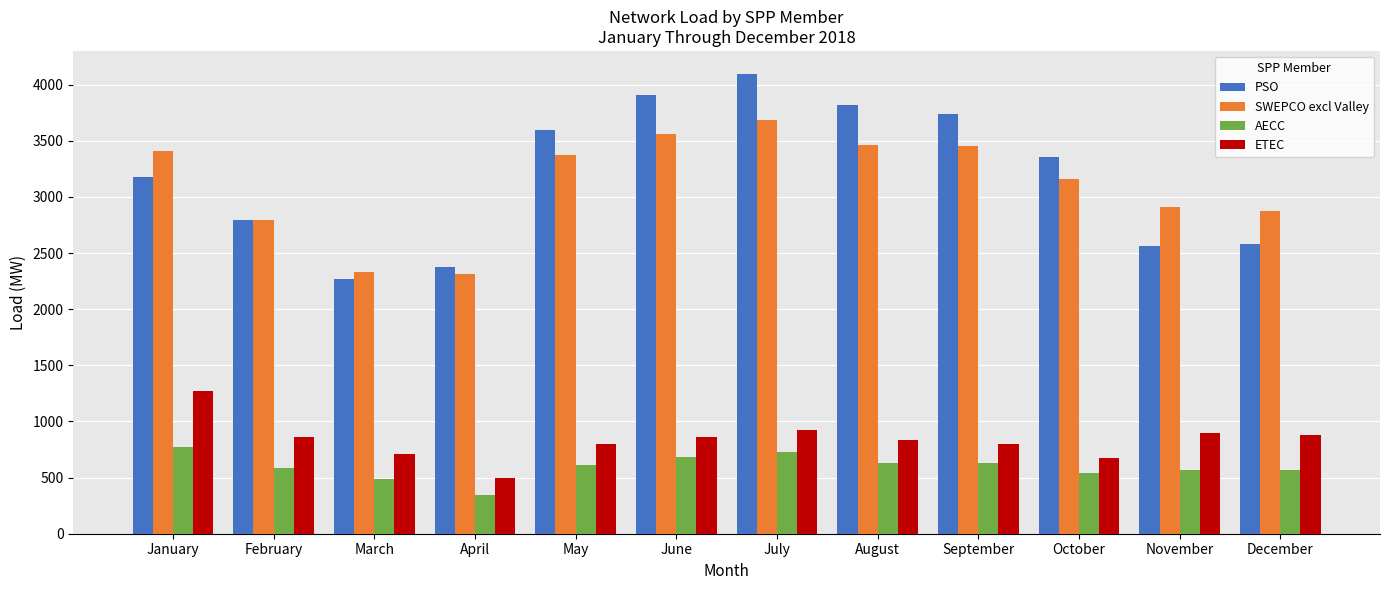

What is the average value of the AECC series?

597